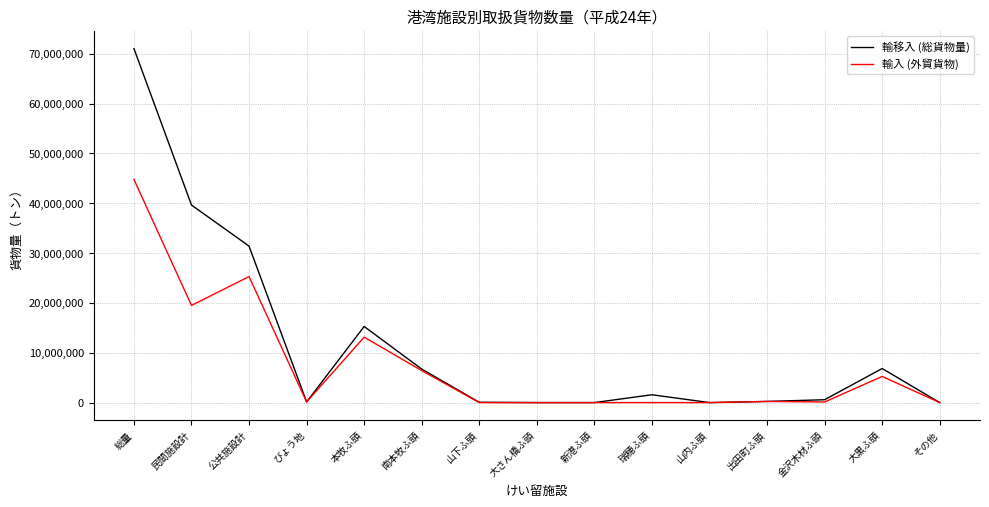

The value of 輸移入 (総貨物量) at その他 is 0. True or false?

True